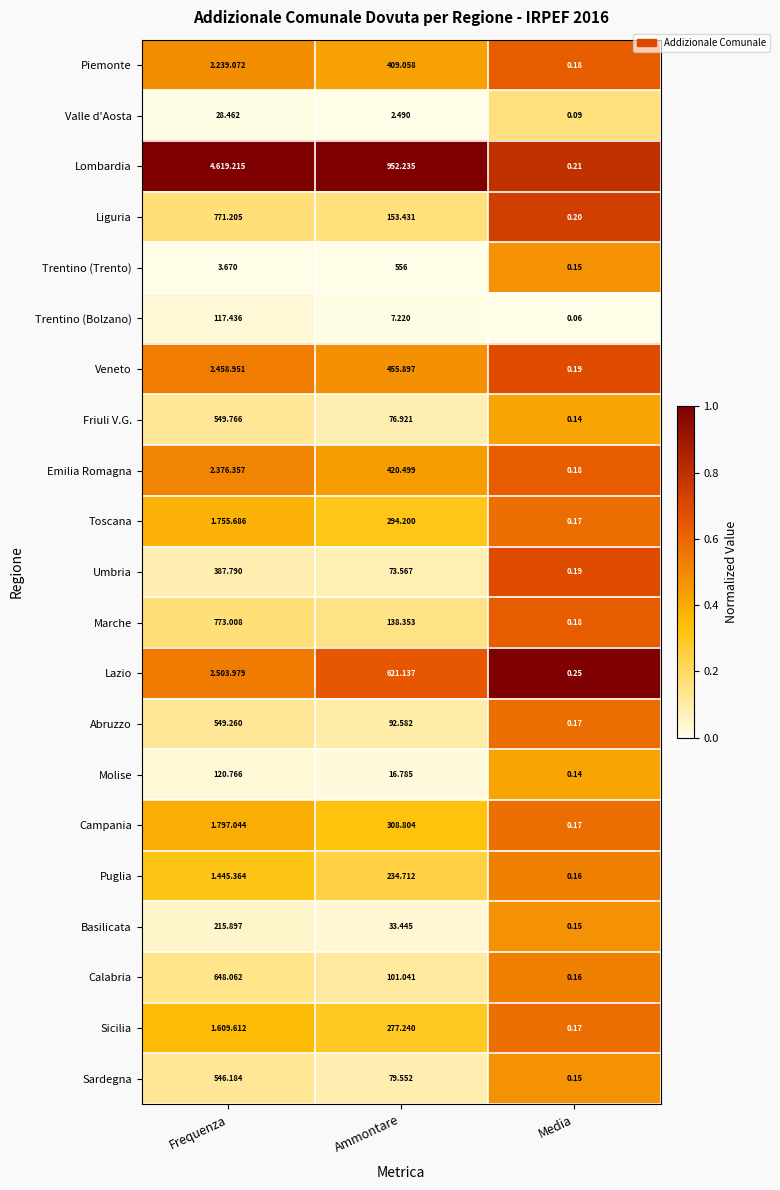

At which category is the sum across all series the highest?

Media